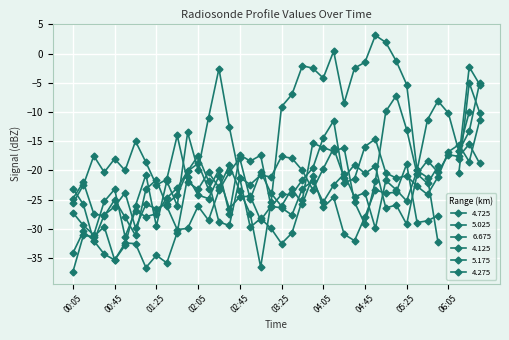

What is the greatest value displayed?

3.1